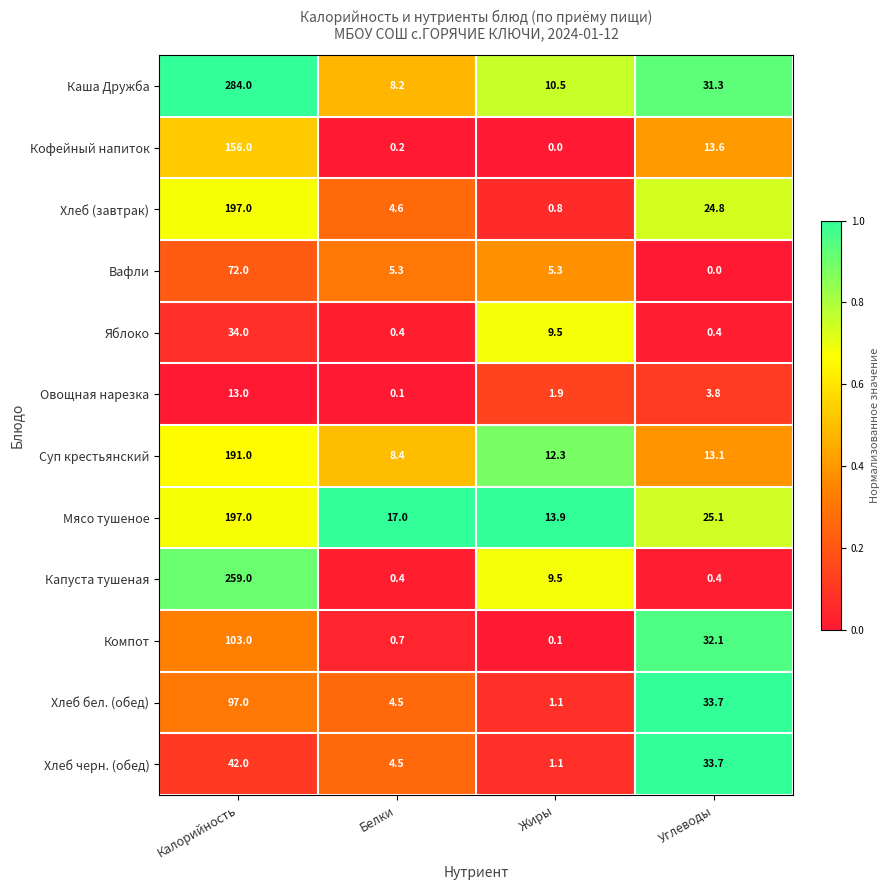

Is it true that Яблоко equals 0.4 at Углеводы?

True